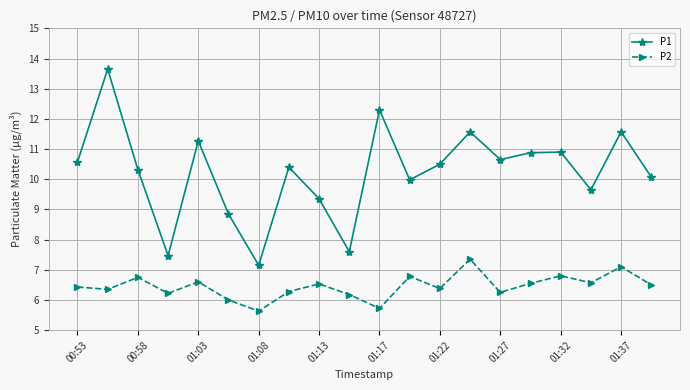

What is the smallest value displayed?

5.6